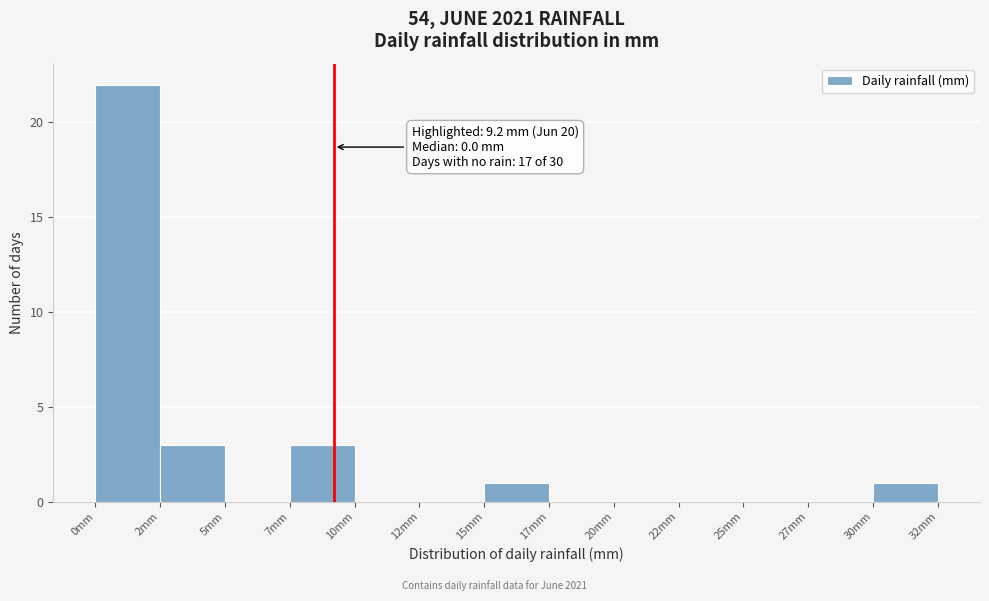

Reading left to right, what are all the values shown in this chart?

0mm=22	2mm=3	5mm=0	7mm=3	10mm=0	12mm=0	15mm=1	17mm=0	20mm=0	22mm=0	25mm=0	27mm=0	30mm=1